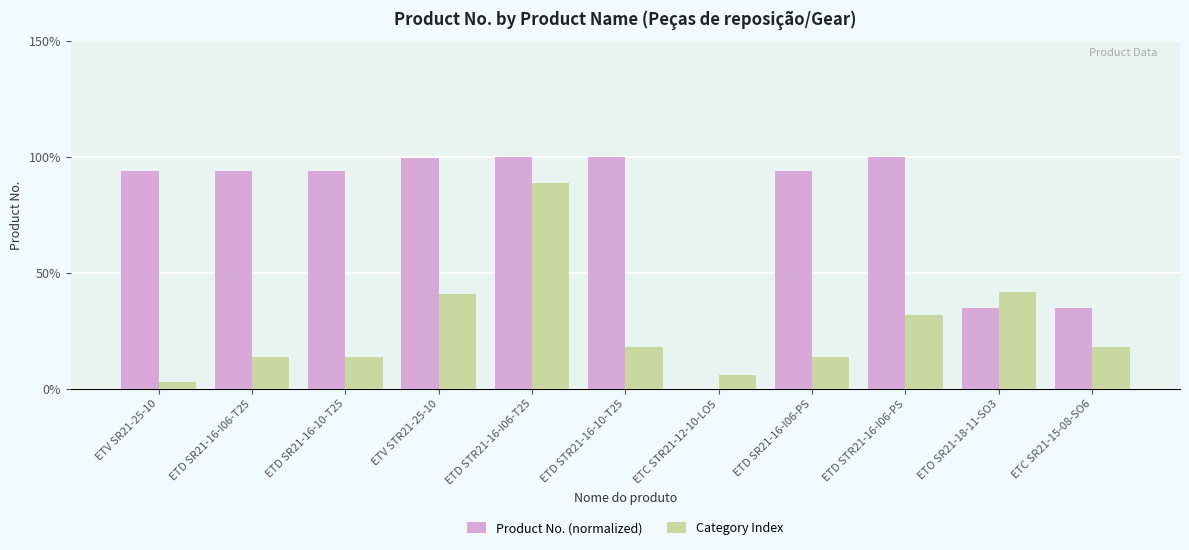

The value of Product No. (normalized) at ETV STR21-25-10 is 99.7. True or false?

True